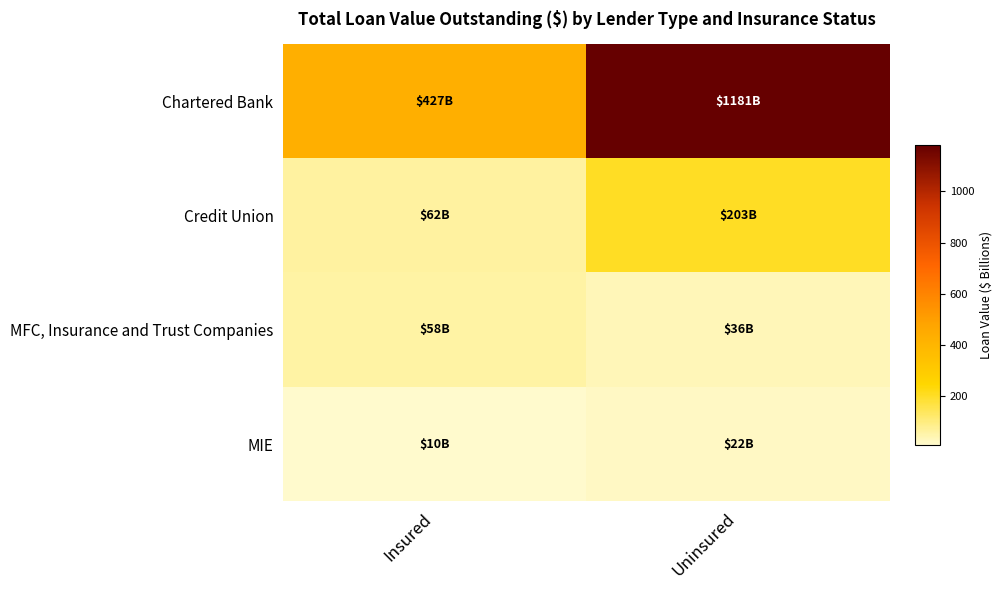

Reading left to right, transcribe all the data shown in this chart.

Chartered Bank: Insured=427.1	Uninsured=1181.0
Credit Union: Insured=61.9	Uninsured=203.0
MFC, Insurance and Trust Companies: Insured=58.2	Uninsured=36.1
MIE: Insured=9.9	Uninsured=22.2